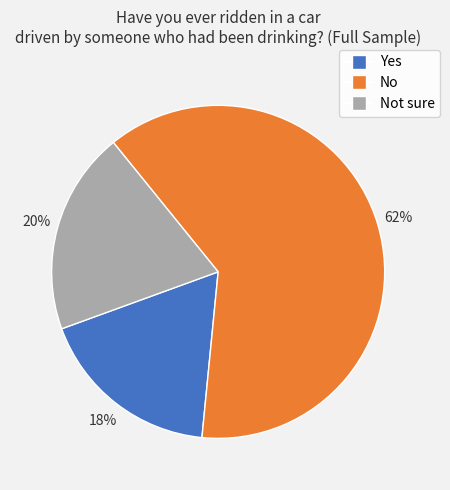

Is there any slice that represents more than half of the pie?

Yes